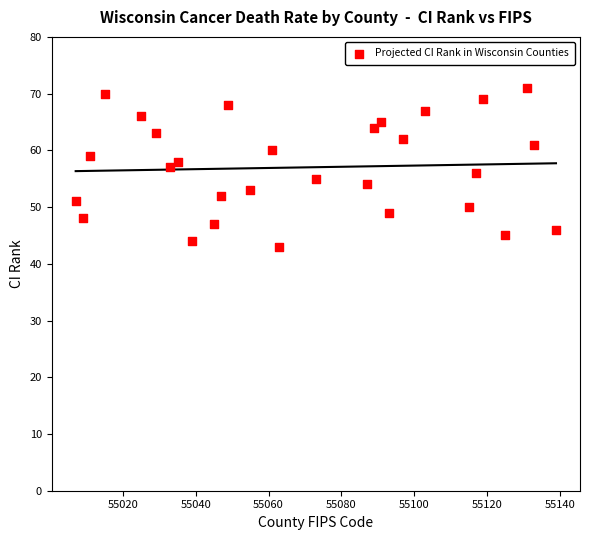

What is the range of Y values (max minus min)?

28